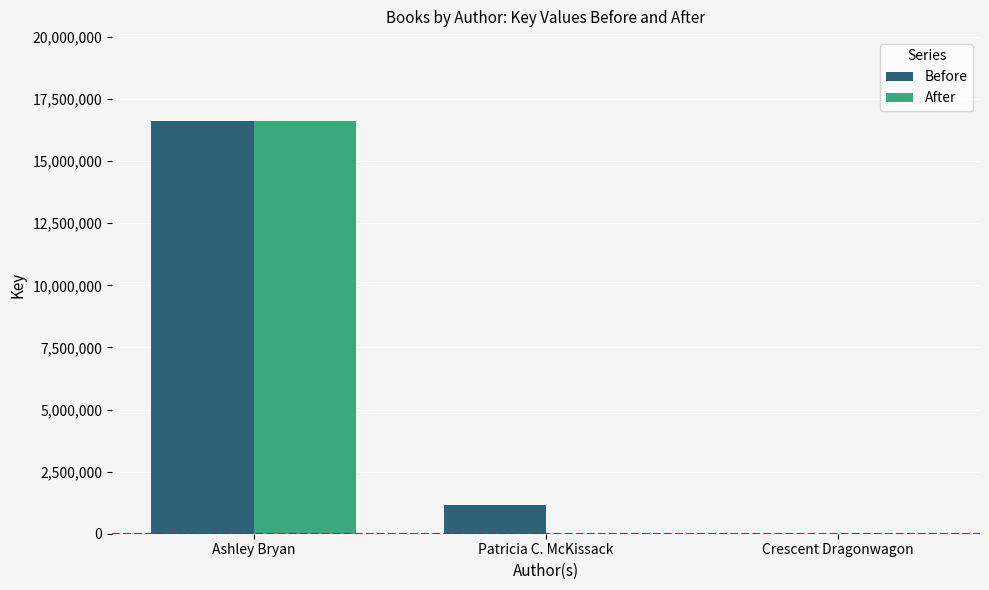

What is the difference between the Before values at Crescent Dragonwagon and Ashley Bryan?

16615196